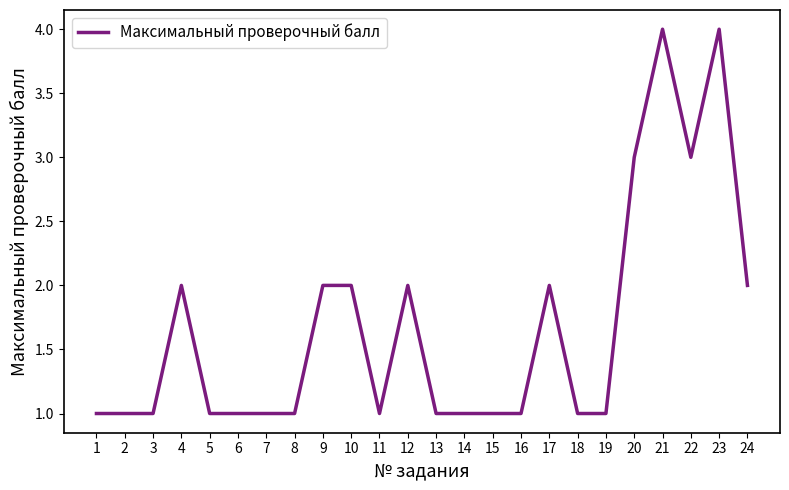

How many lines are shown in the chart?

1